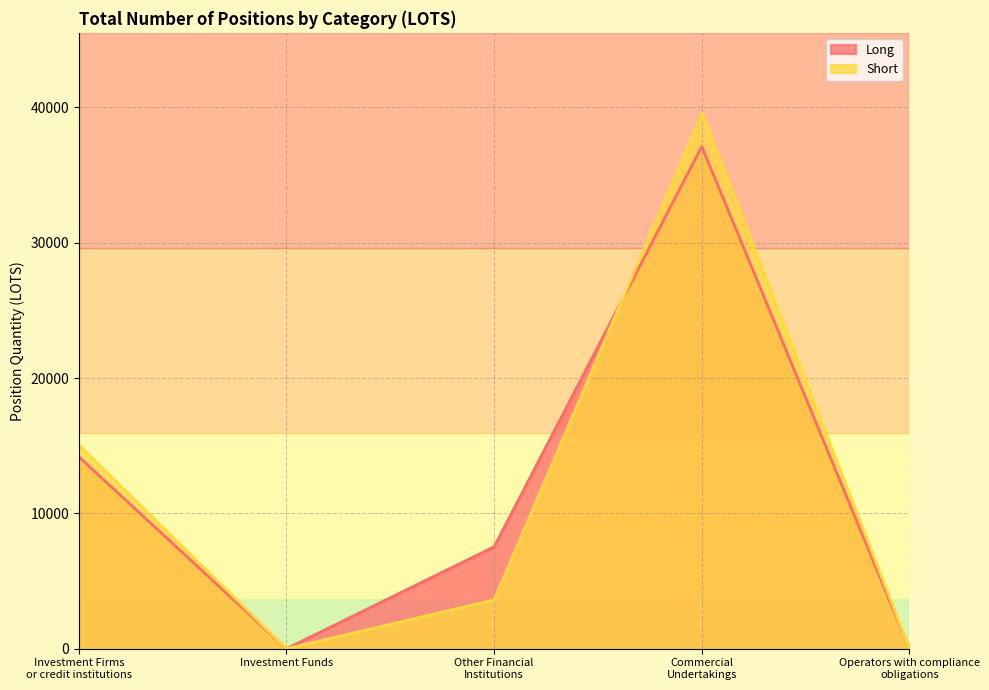

What is the difference between the highest and lowest values at Commercial Undertakings?

2465.2